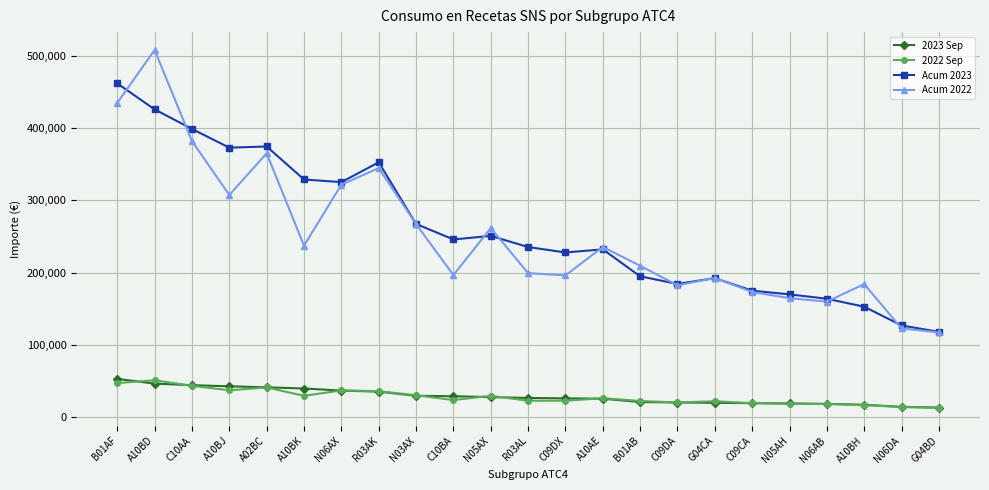

The 2022 Sep series shows 46920.5 at B01AF. True or false?

True